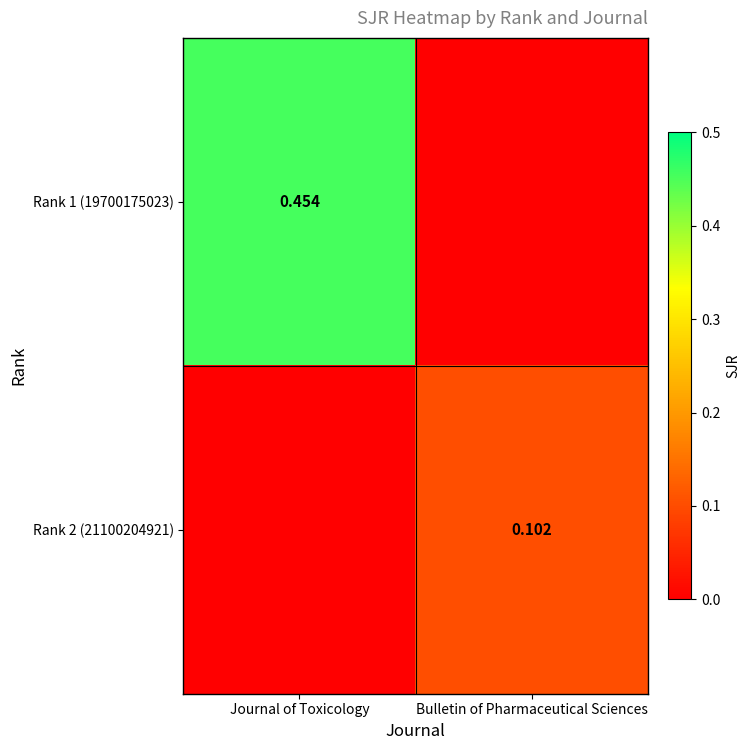

Is the value of Rank 2 (21100204921) at Bulletin of Pharmaceutical Sciences greater than the value of Rank 1 (19700175023) at Journal of Toxicology?

No